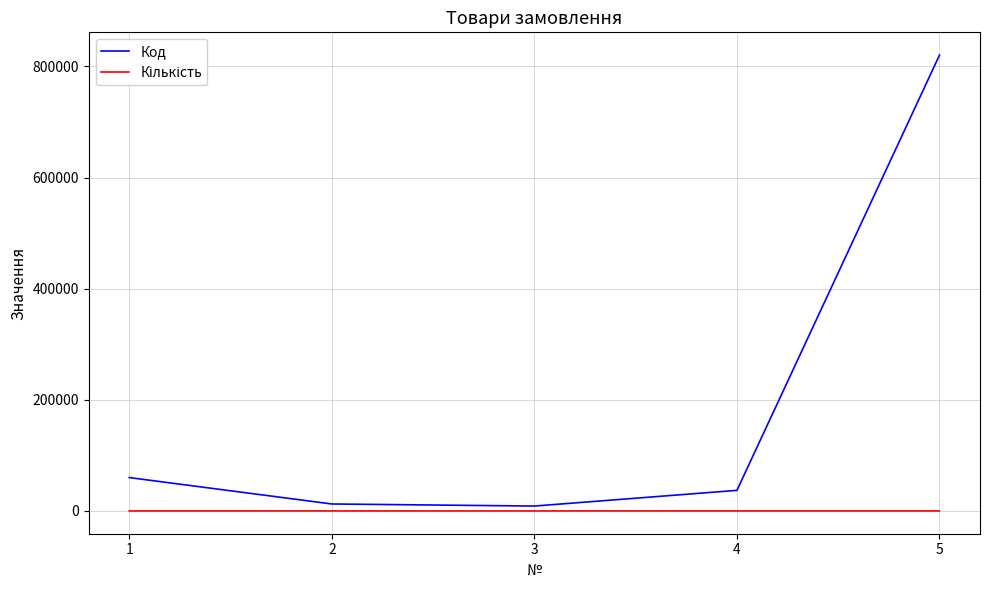

At which category is the sum across all series the highest?

5